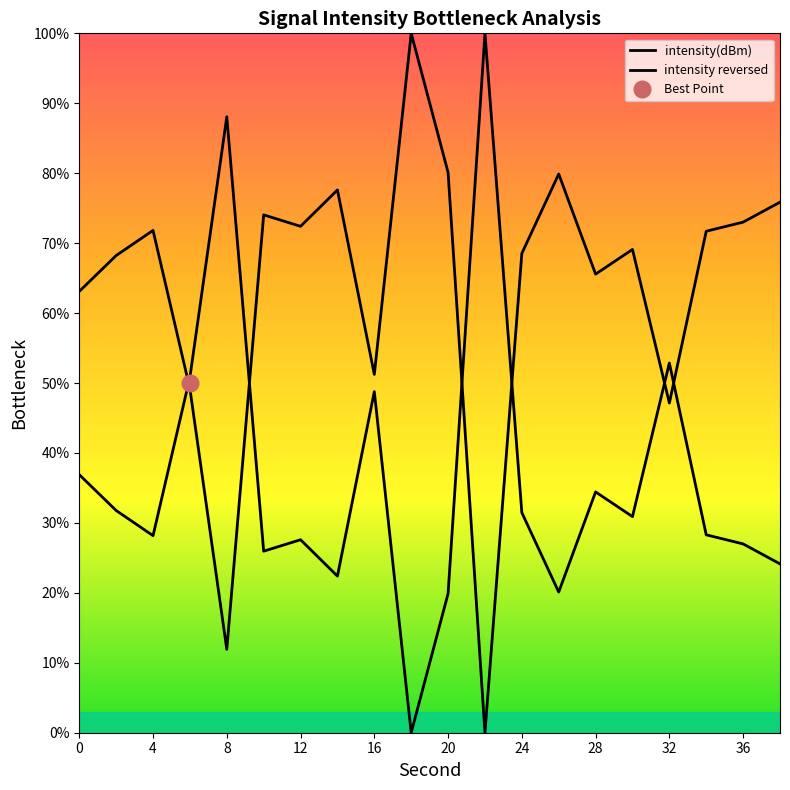

What is the highest value of the intensity reversed series?

100.0